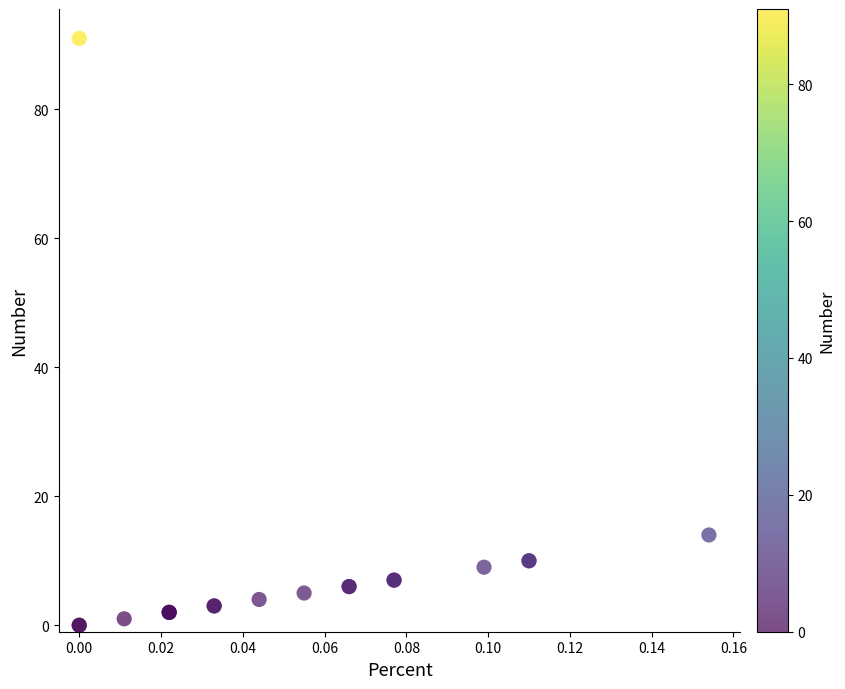

What Y value in the scatter plot is closest to 45?

14